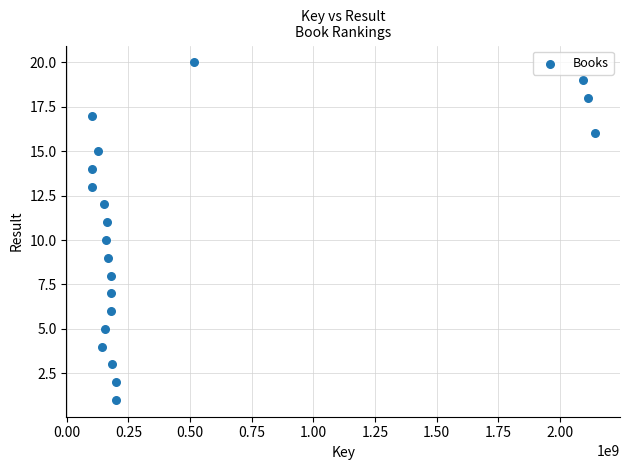

What is the range of Y values (max minus min)?

19